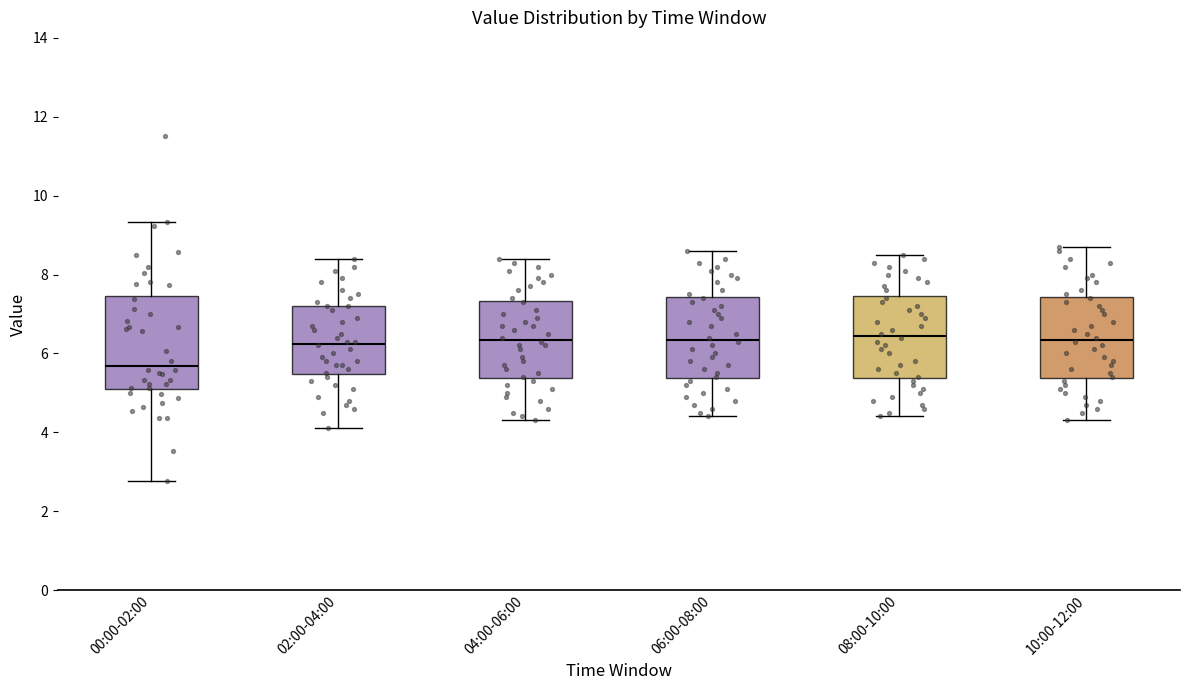

Which box's median line is the lowest?

00:00-02:00